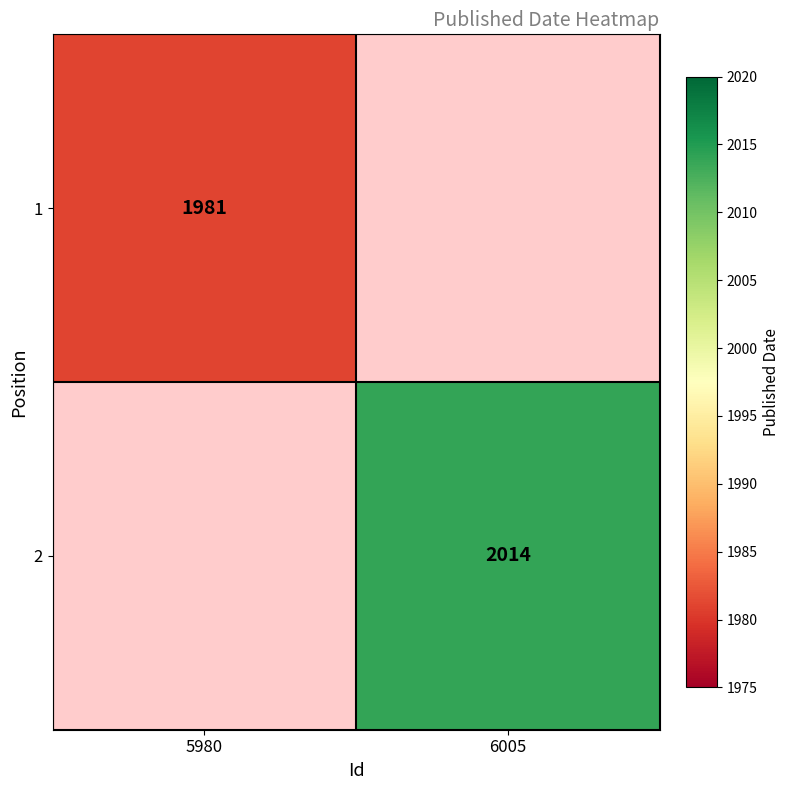

Is the value of 2 at 6005 greater than the value of 1 at 5980?

Yes